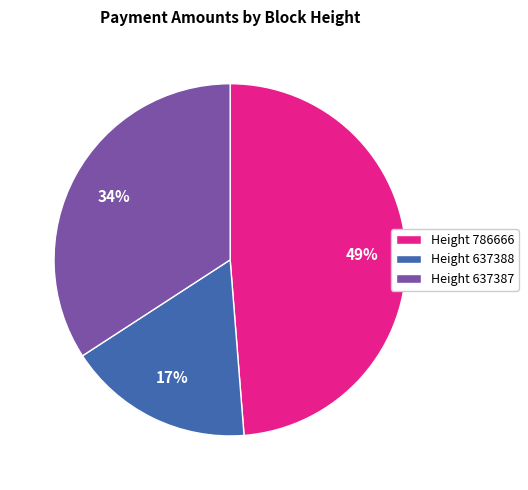

Count the number of slices in the pie.

3